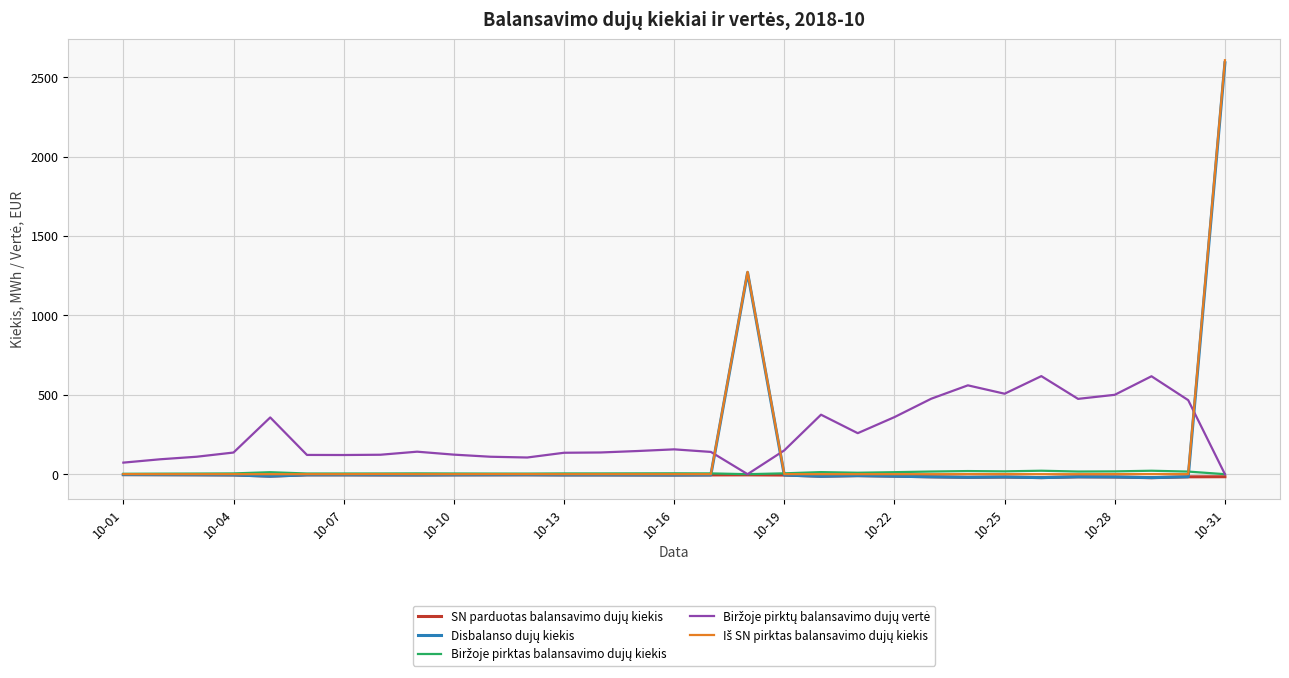

What is the value of the Disbalanso dujų kiekis point at the 8th from the left?

-4.3